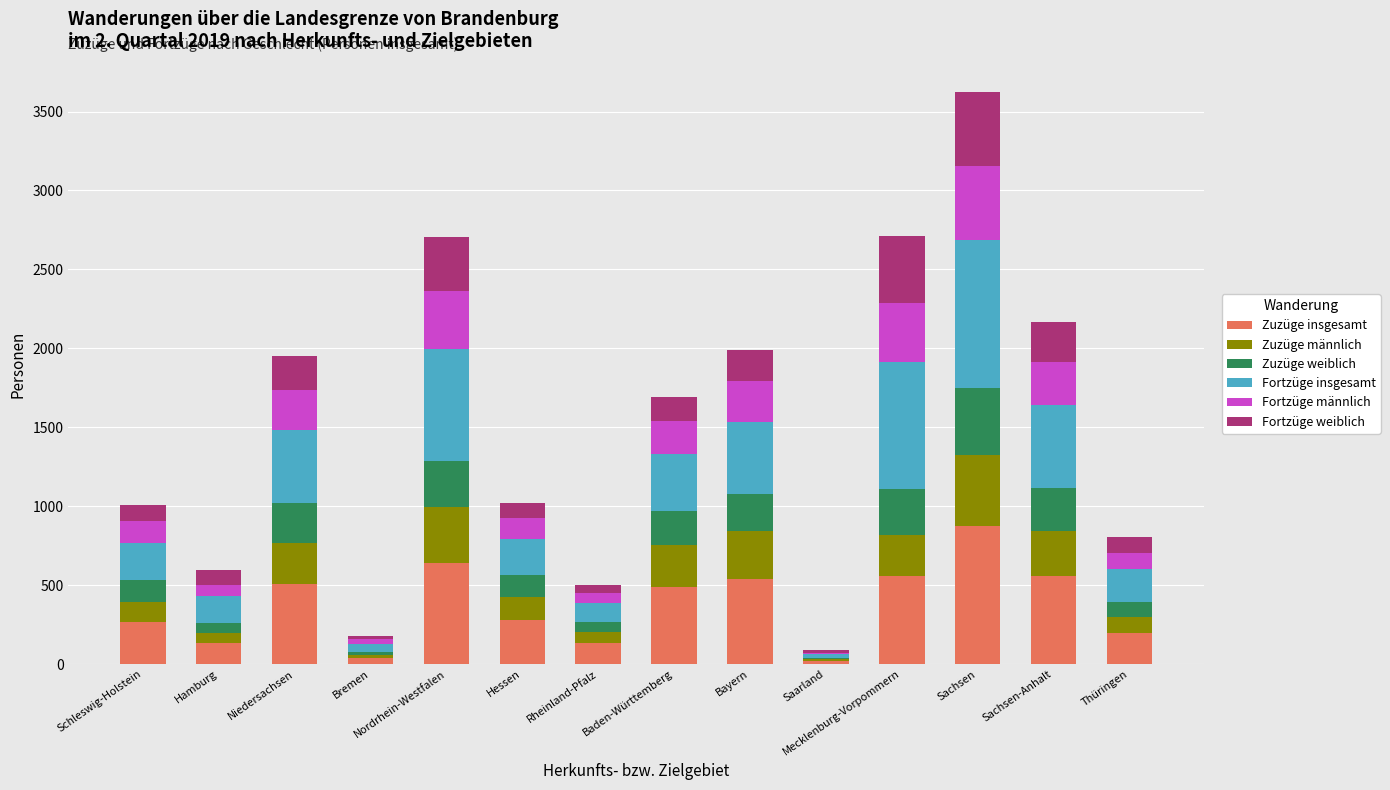

What is the maximum value for Zuzüge insgesamt?

875